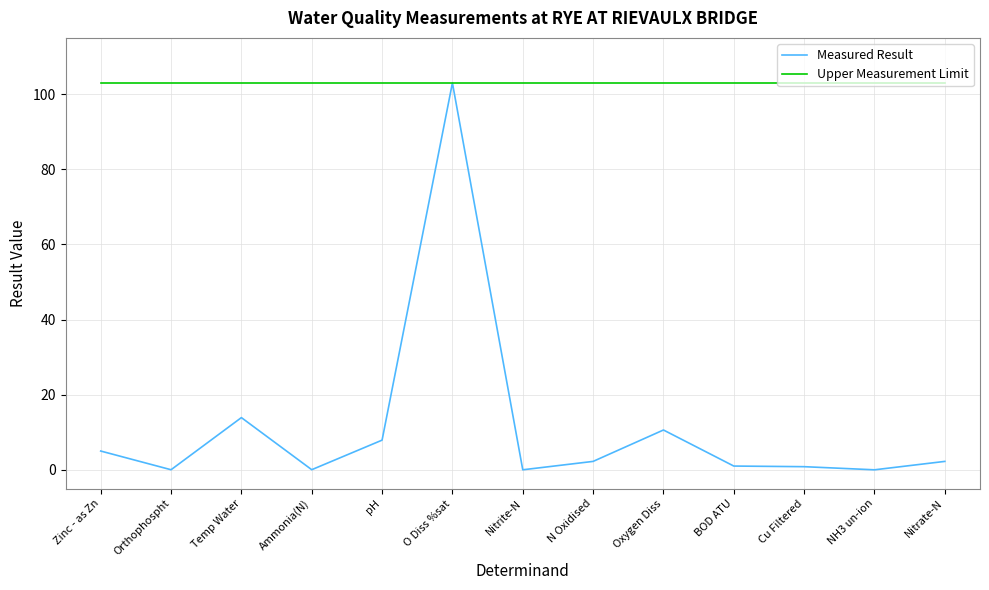

Rank the series at Oxygen Diss from highest to lowest value.

Upper Measurement Limit, Measured Result